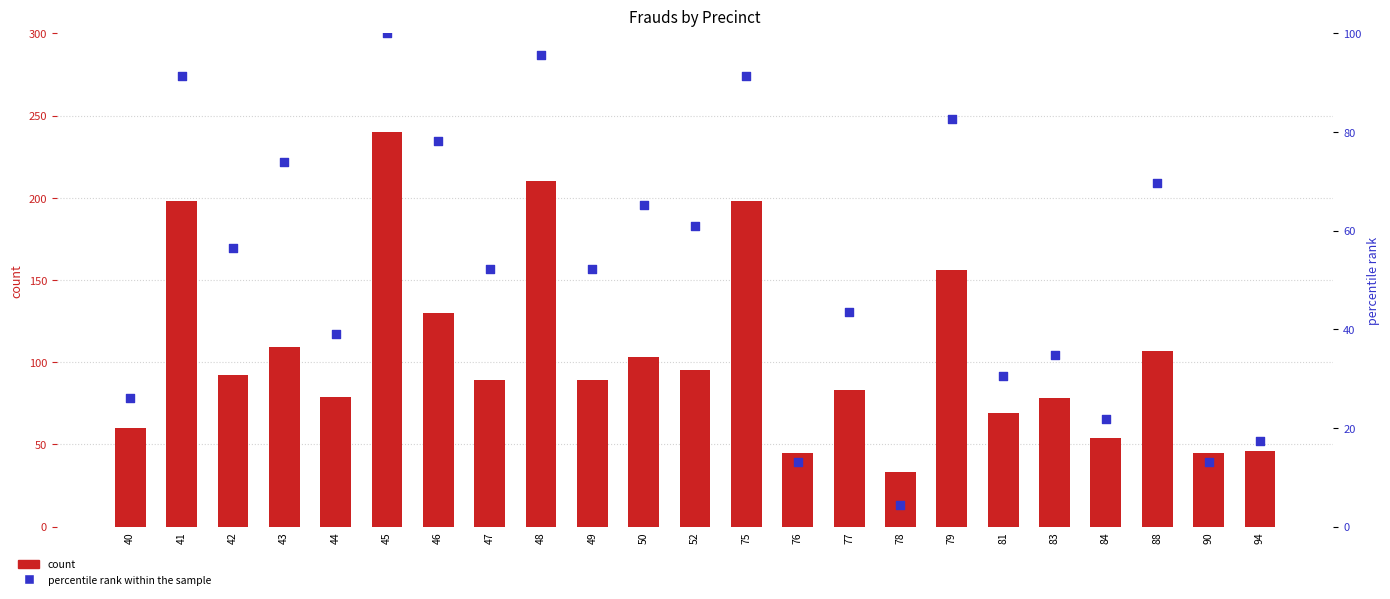

What are all the series names shown in the legend?

count, percentile rank within the sample